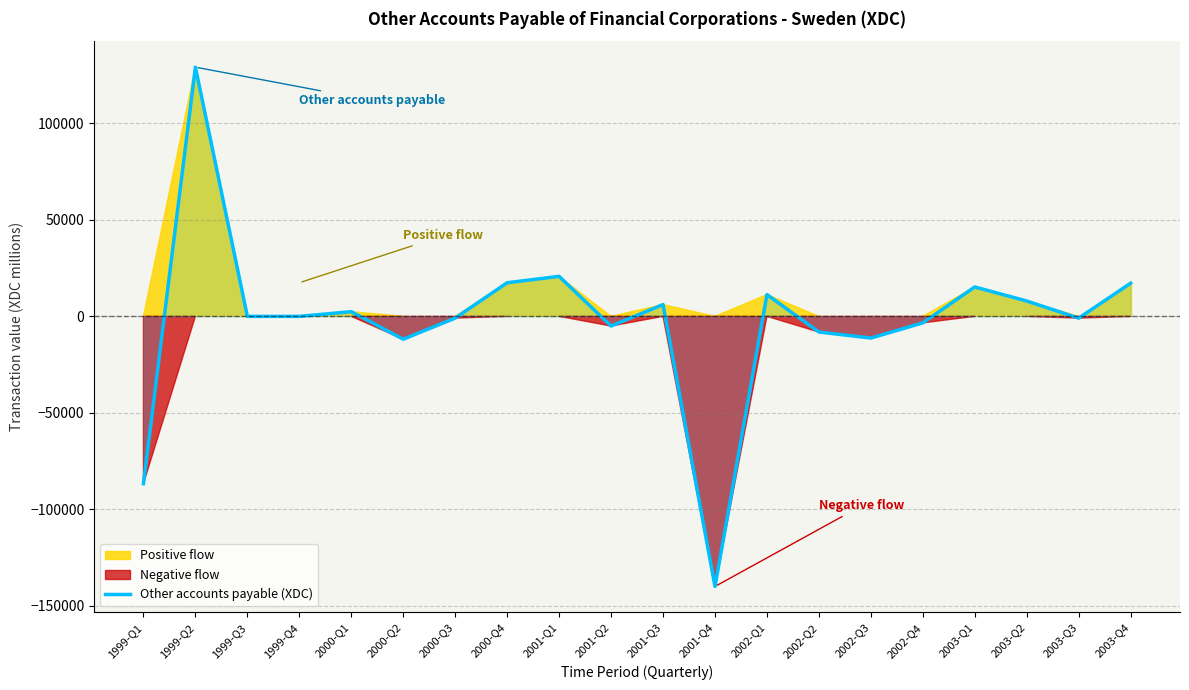

List the labels in order of value, largest first.

1999-Q2, 2001-Q1, 2000-Q4, 2003-Q4, 2003-Q1, 2002-Q1, 2003-Q2, 2001-Q3, 2000-Q1, 1999-Q3, 1999-Q4, 2000-Q3, 2003-Q3, 2002-Q4, 2001-Q2, 2002-Q2, 2002-Q3, 2000-Q2, 1999-Q1, 2001-Q4